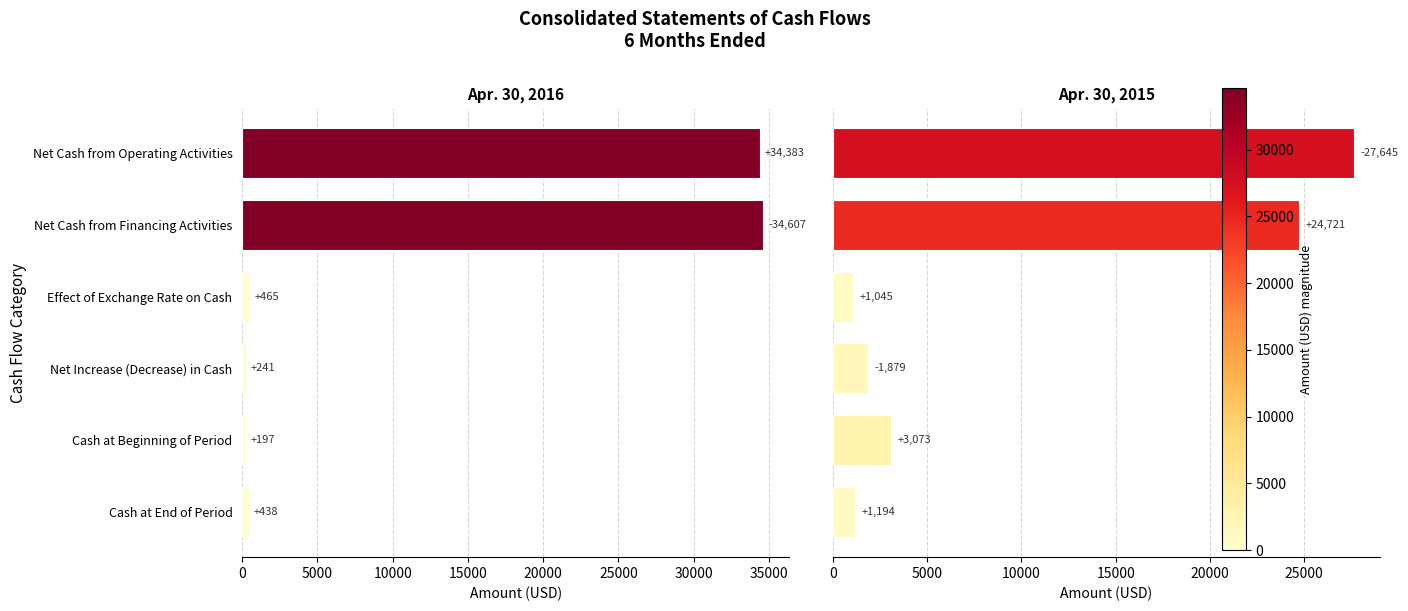

Read the Apr. 30, 2016 value at Cash at End of Period, to the nearest 10.

440